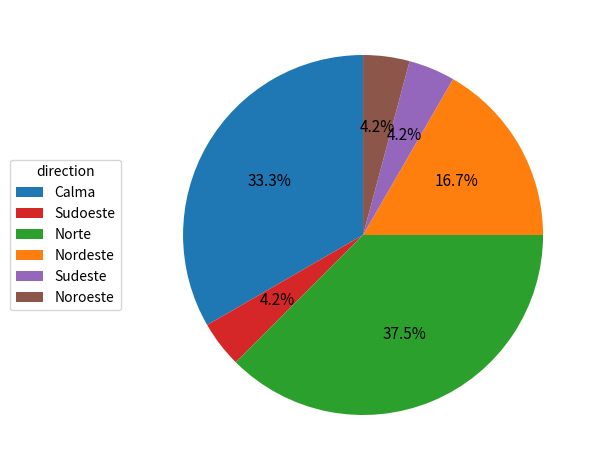

Between Calma and Noroeste, which is larger?

Calma